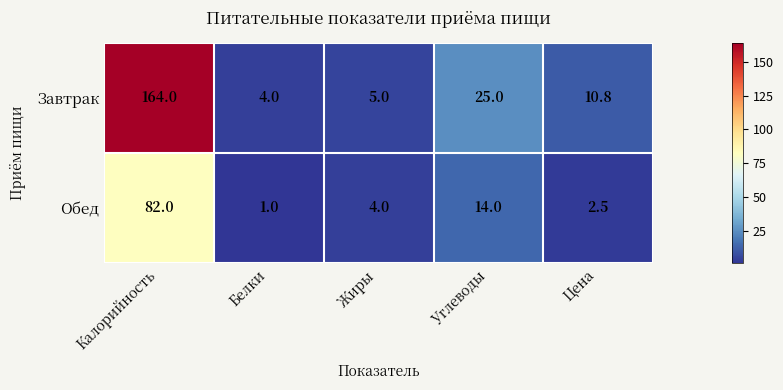

How many categories are shown in the chart?

5